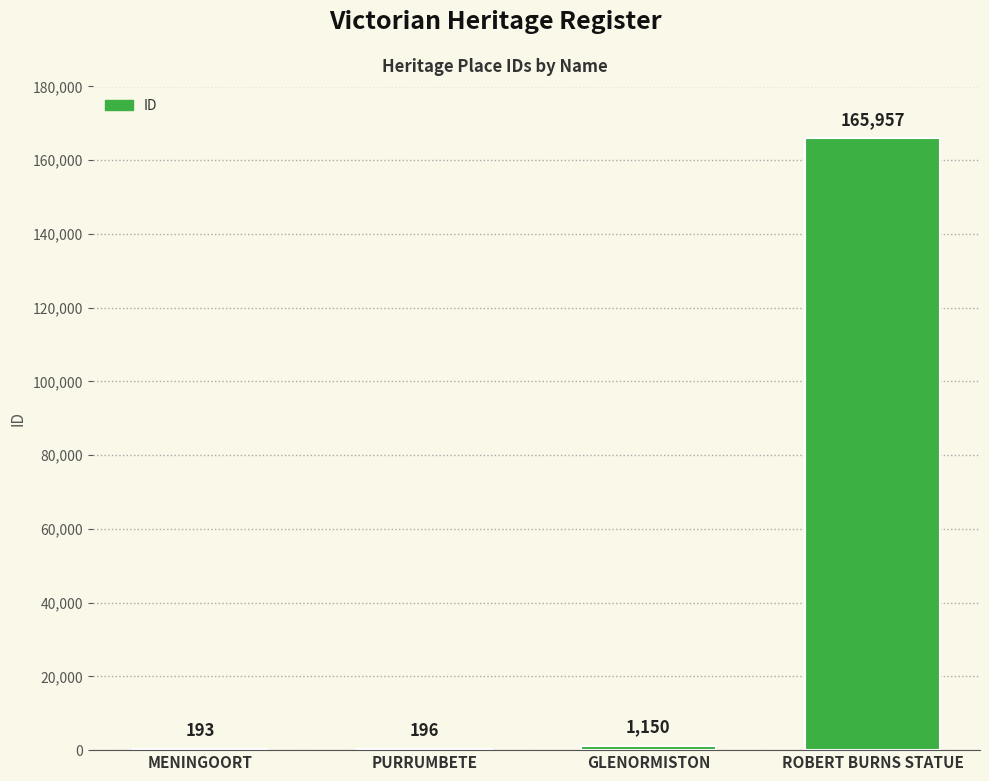

What is the maximum value shown in the chart?

165957